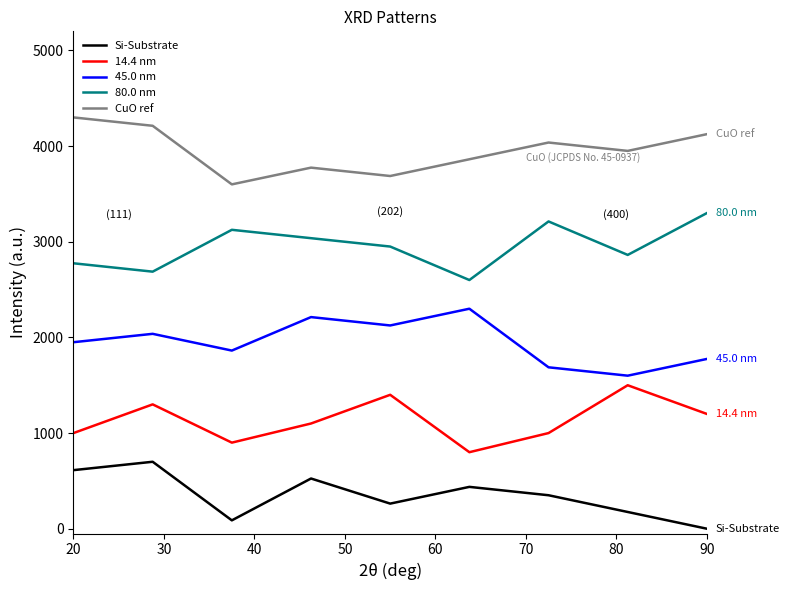

Reading right to left, transcribe all the data shown in this chart.

Si-Substrate: 0.0	175.0	350.0	437.5	262.5	525.0	87.5	700.0	612.5
14.4 nm: 1200.0	1500.0	1000.0	800.0	1400.0	1100.0	900.0	1300.0	1000.0
45.0 nm: 1775.0	1600.0	1687.5	2300.0	2125.0	2212.5	1862.5	2037.5	1950.0
80.0 nm: 3300.0	2862.5	3212.5	2600.0	2950.0	3037.5	3125.0	2687.5	2775.0
CuO ref: 4125.0	3950.0	4037.5	3862.5	3687.5	3775.0	3600.0	4212.5	4300.0